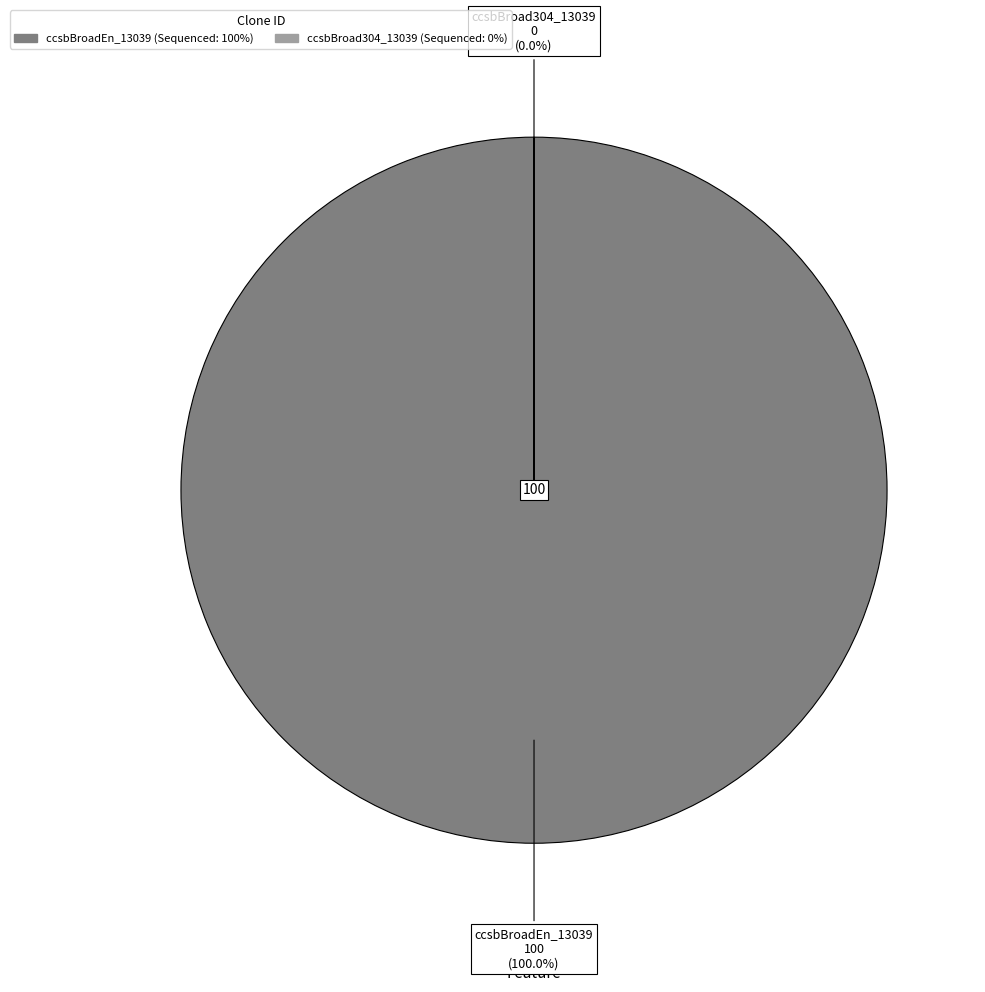

To the nearest percent, what is the combined percentage of ccsbBroadEn_13039 and ccsbBroad304_13039?

100%